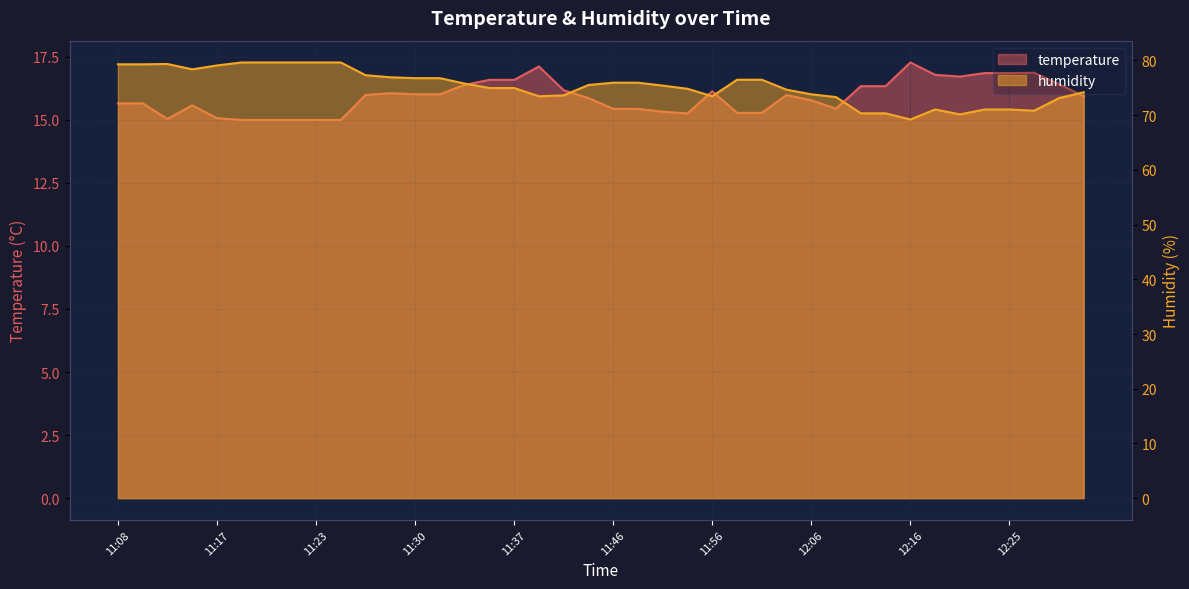

List the series in order of their overall mean, highest first.

humidity, temperature